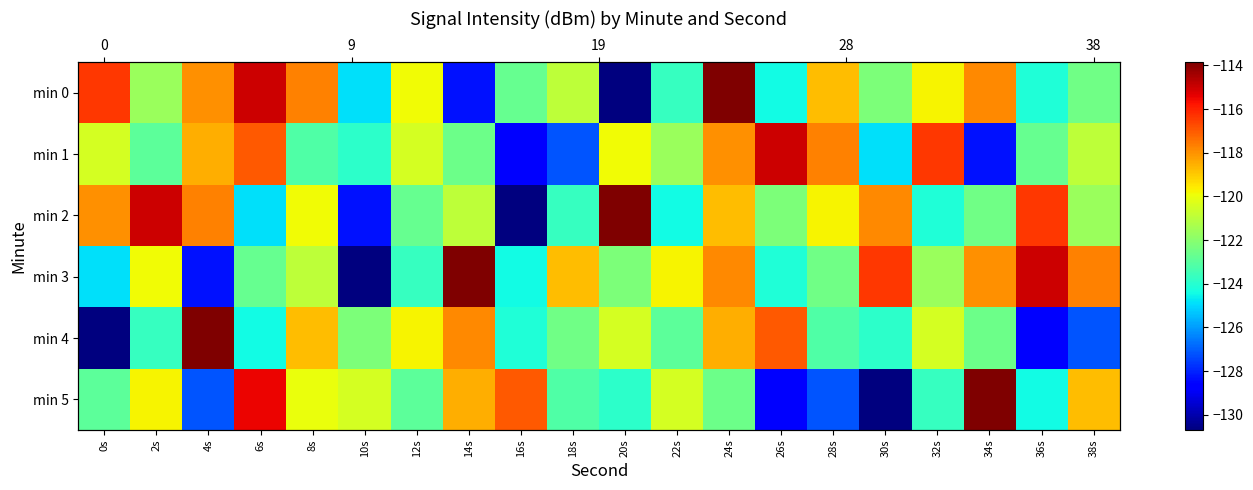

What is the difference between the min 5 values at 18s and 38s?

4.4